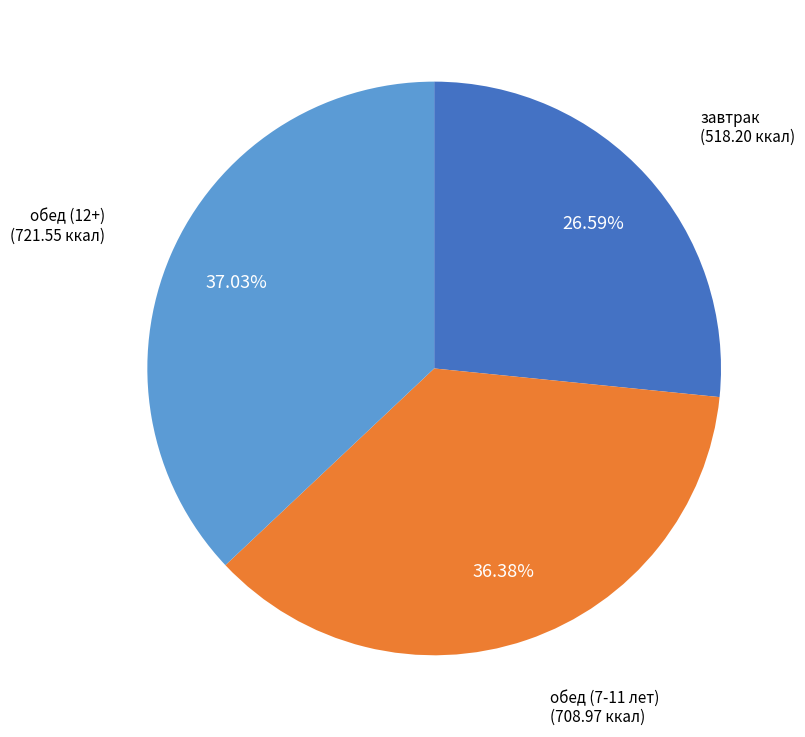

Count the number of slices in the pie.

3